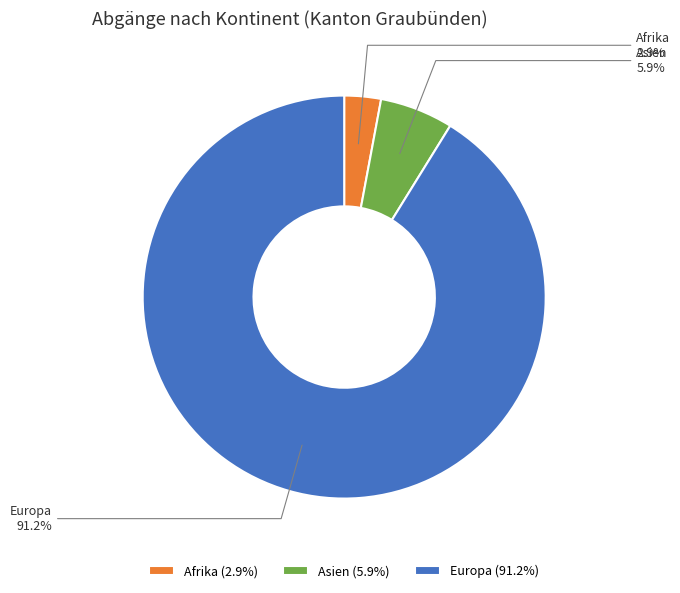

What percentage is NOT represented by Afrika?

97.1%